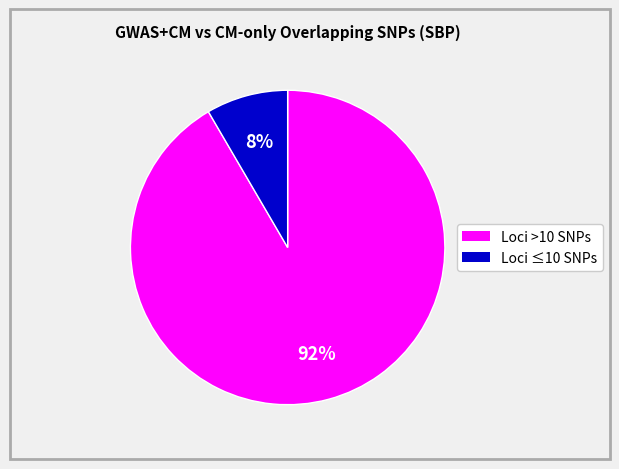

Is there a majority slice in this chart?

Yes